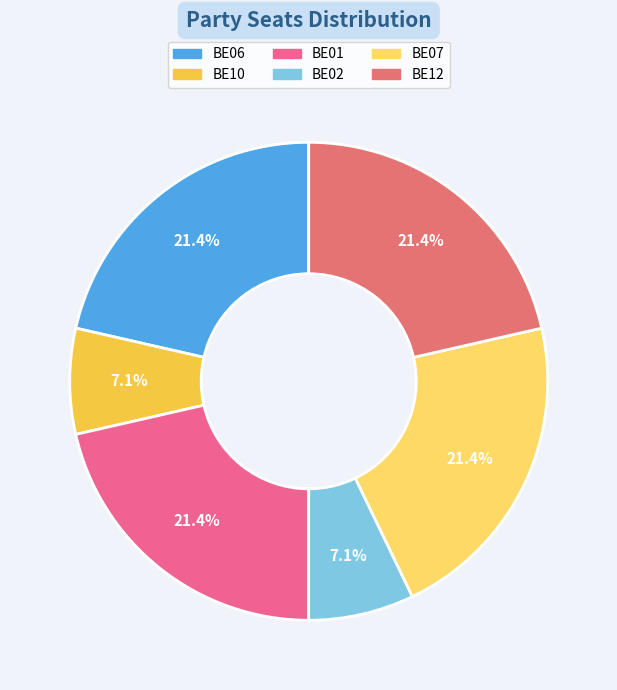

Between BE10 and BE02, which is larger?

BE10